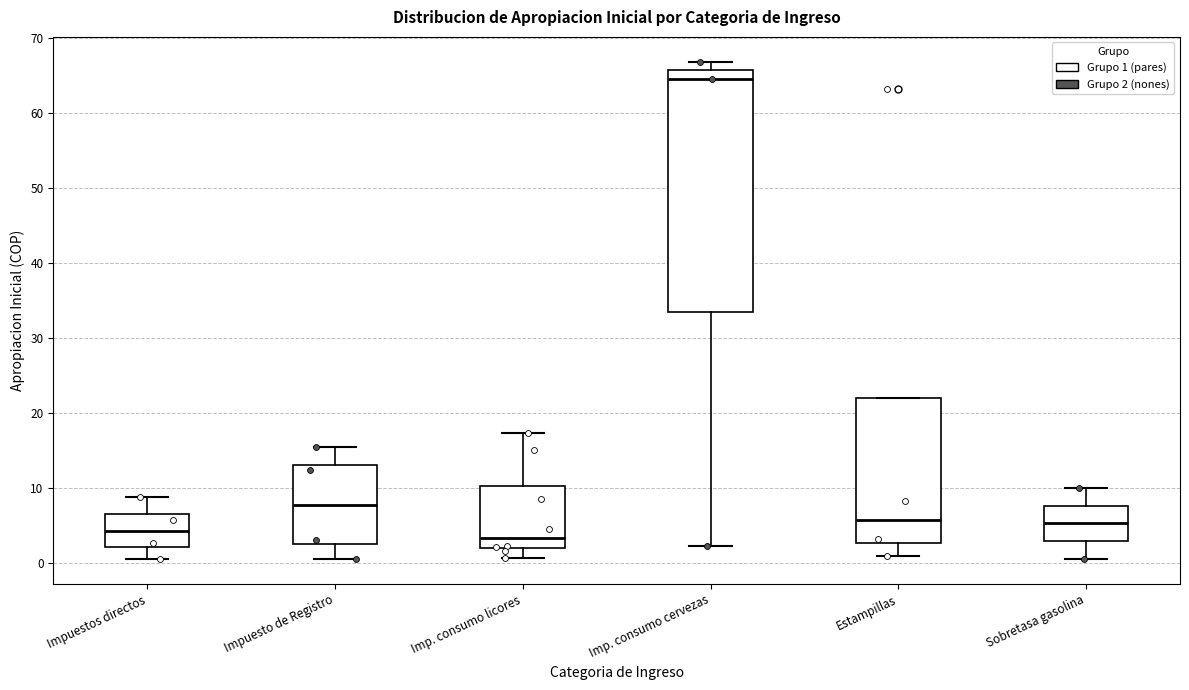

Reading left to right, transcribe this box plot: for each box, give where its median line is, the range the box spans, and where its two whiskers end, as read against the y-axis. The values are not printed on the chart, so give them approximately, as read against the axis.

Impuestos directos: median 4, box 2 to 6, whiskers 0 to 9
Impuesto de Registro: median 8, box 2 to 13, whiskers 1 to 15
Imp. consumo licores: median 3, box 2 to 10, whiskers 1 to 17
Imp. consumo cervezas: median 65, box 33 to 66, whiskers 2 to 67
Estampillas: median 6, box 3 to 22, whiskers 1 to 22
Sobretasa gasolina: median 5, box 3 to 8, whiskers 1 to 10